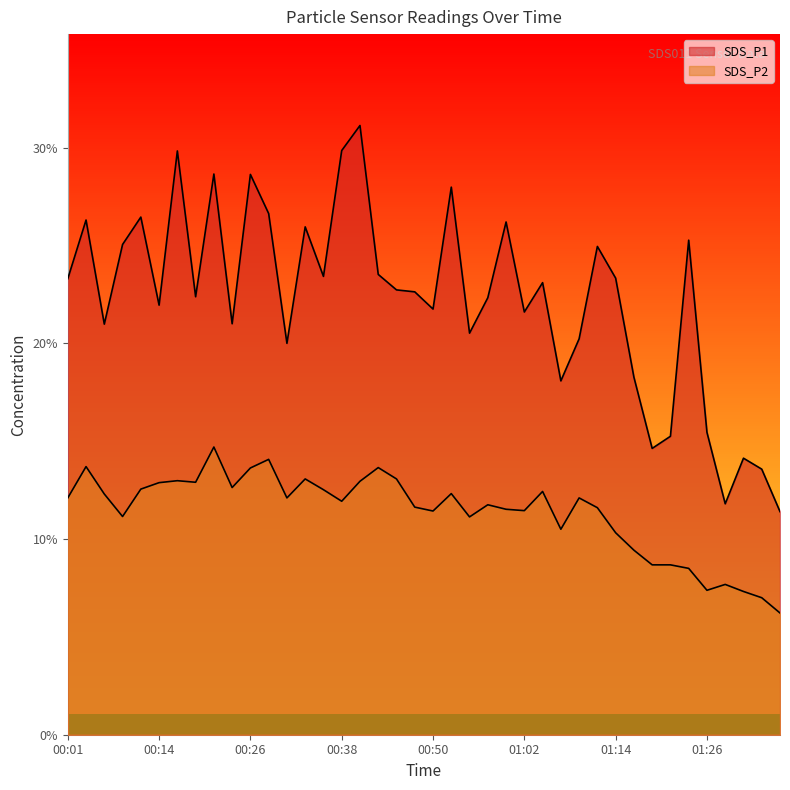

What is the lowest value of the SDS_P2 series?

6.2